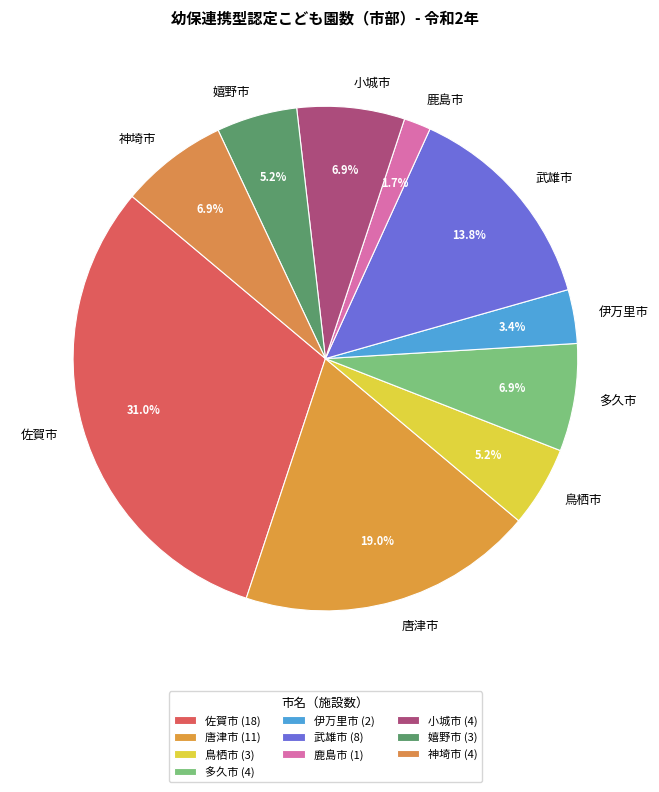

Between 嬉野市 and 伊万里市, which is larger?

嬉野市